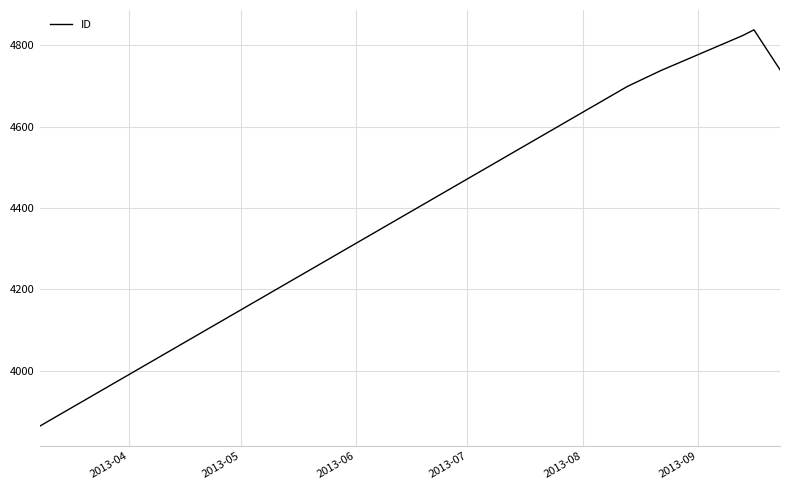

Count the number of categories in the chart.

6